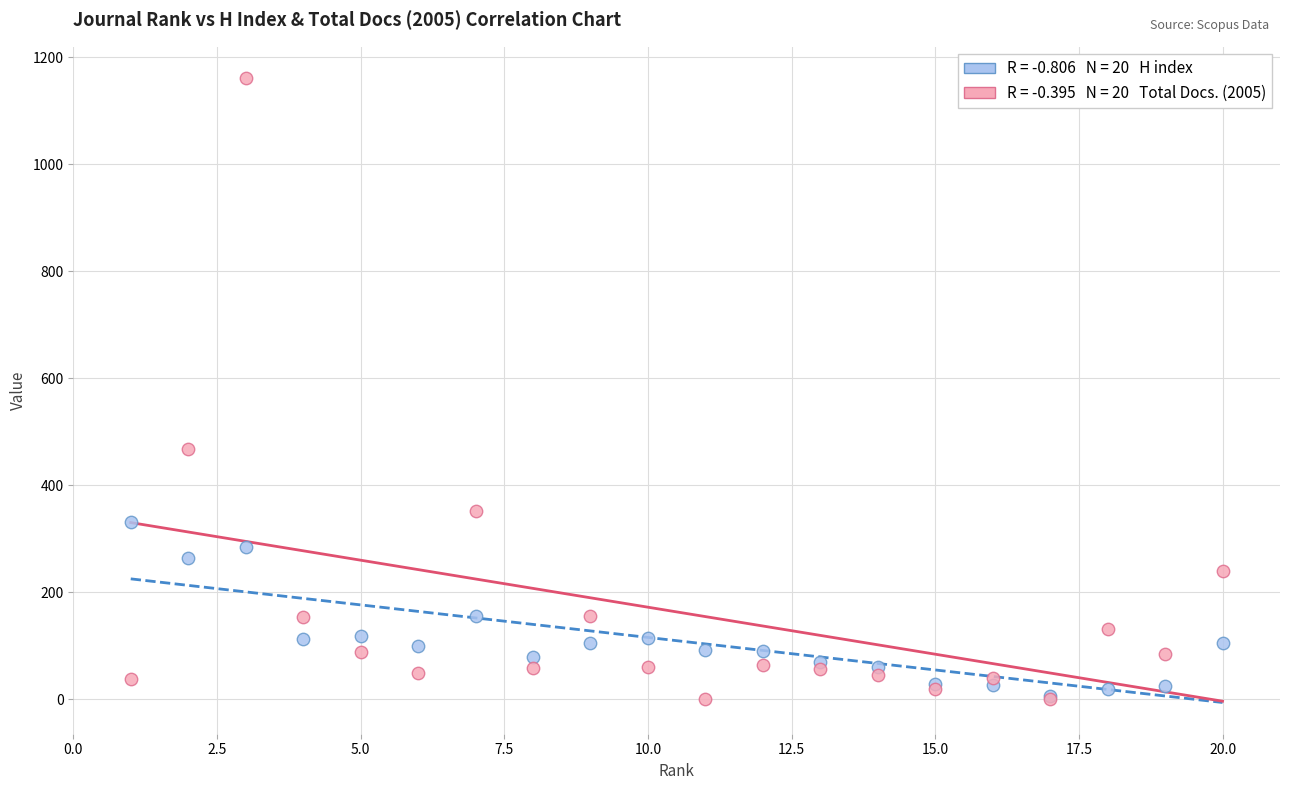

Across all series, what Y value is closest to 580?

468